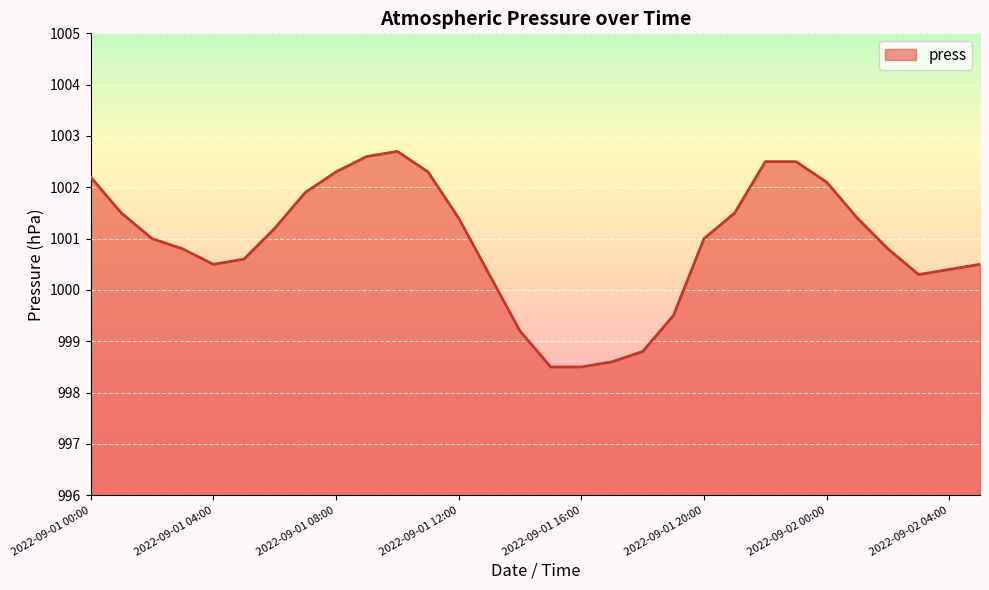

Does the chart have visible grid lines?

Yes